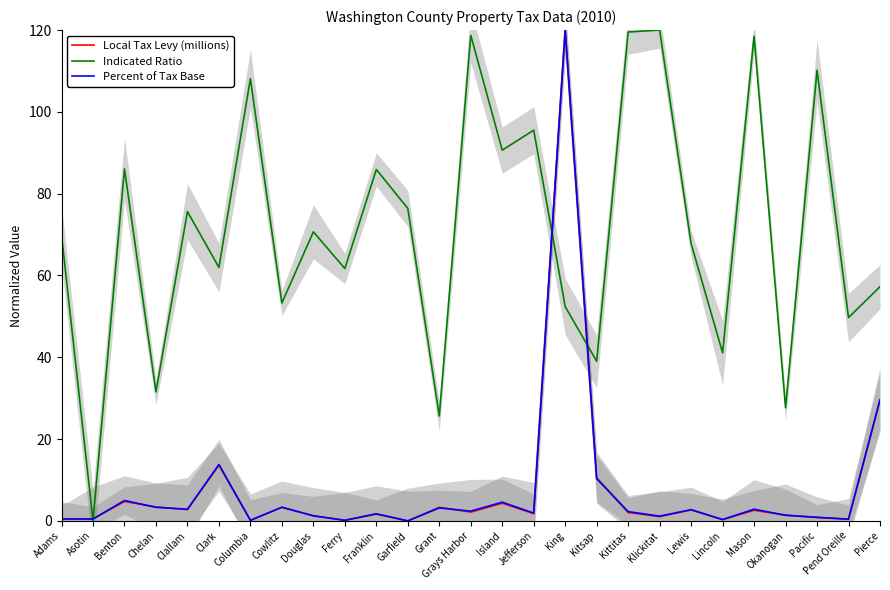

What are all the series names shown in the legend?

Local Tax Levy (millions), Indicated Ratio, Percent of Tax Base